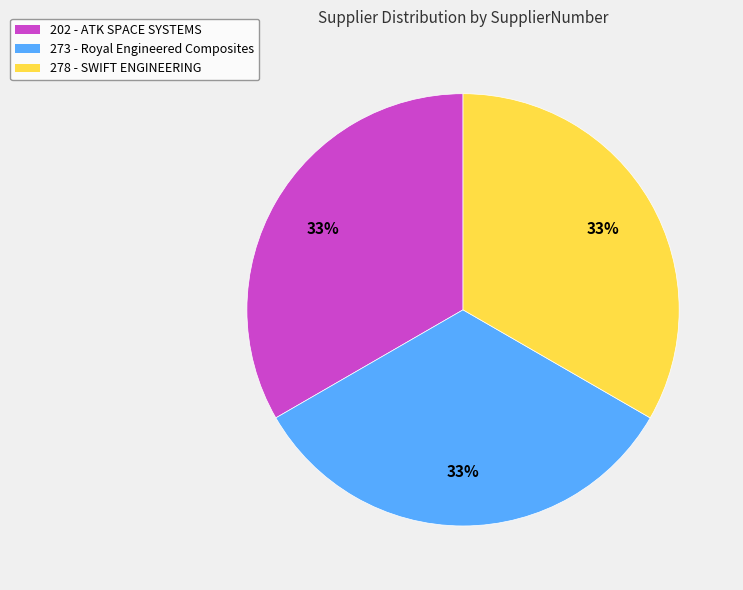

Does any single category account for the majority?

No